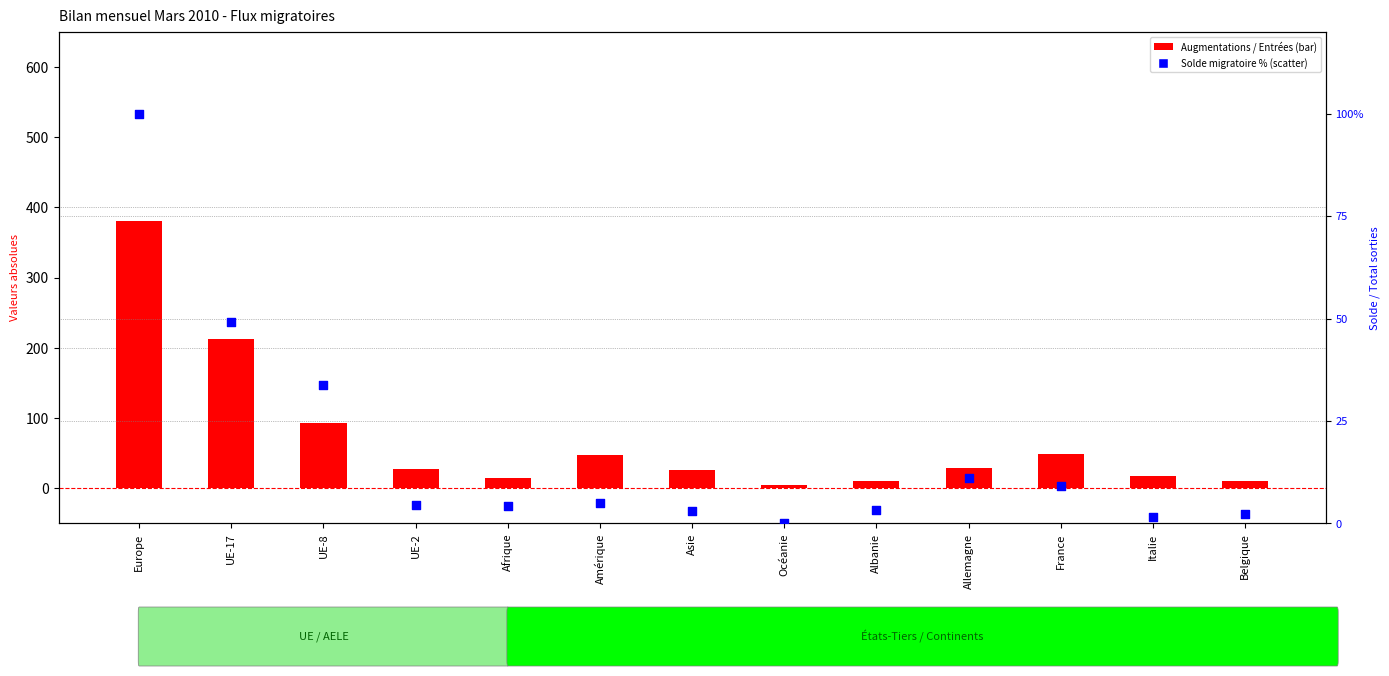

At how many categories does at least one series exceed 39?

5